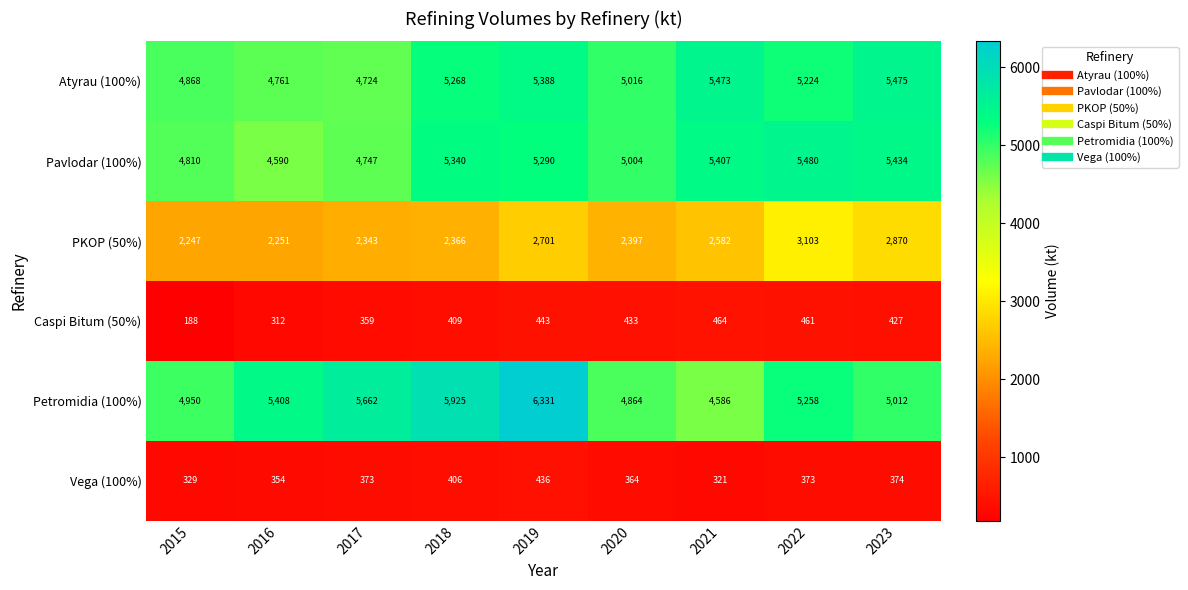

The value of Pavlodar (100%) at 2022 is 7210. True or false?

False